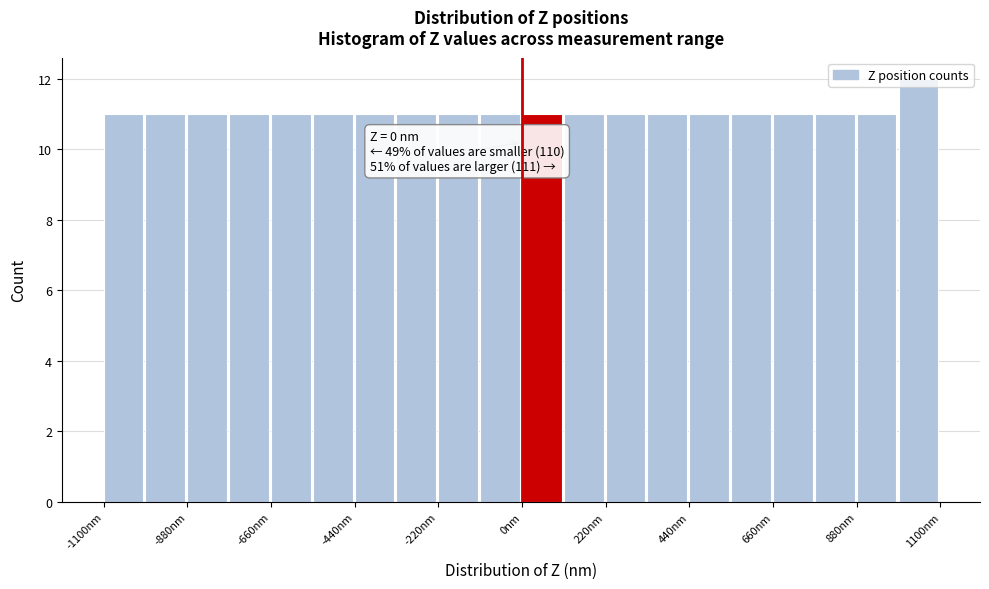

Read against the x-axis, roughly where is the centre of the tallest bar?

1050